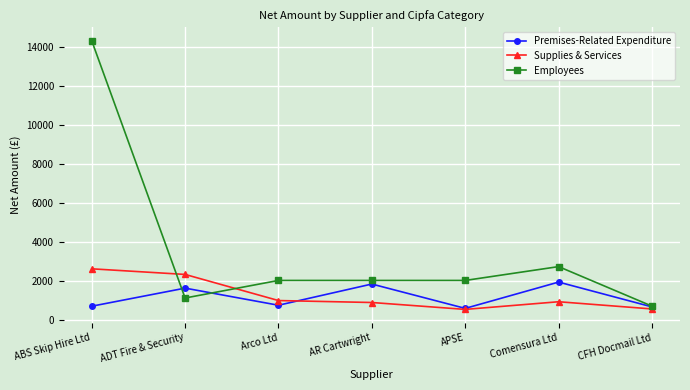

What is the maximum value shown in the chart?

14345.0